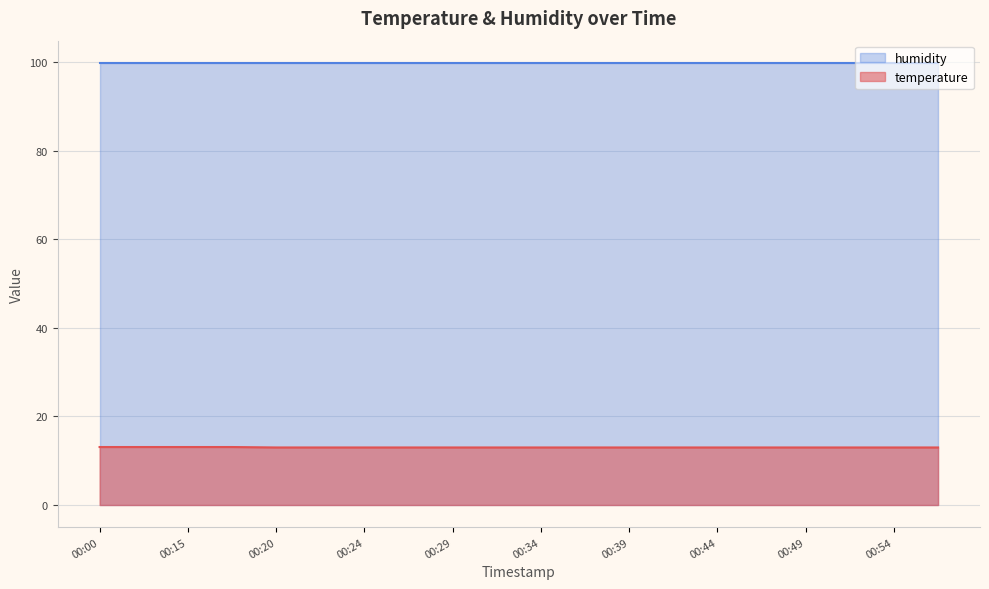

True or false: the data shows 9.0 at 00:49.

False